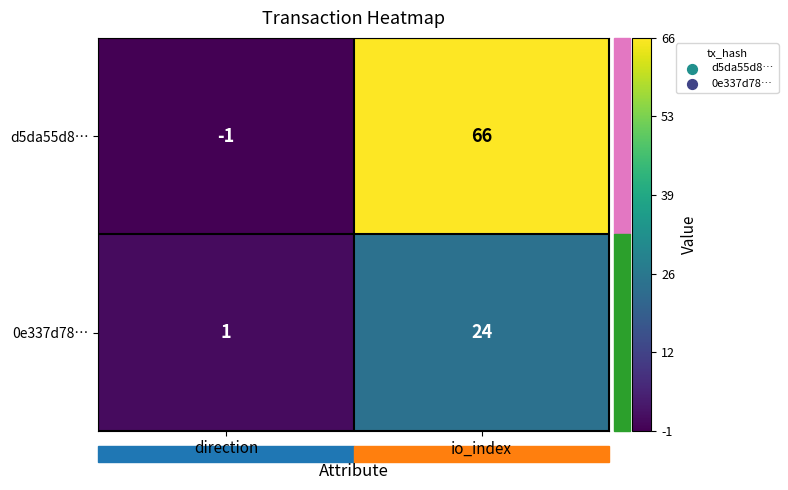

What is the difference between the maximum and minimum values in the 0e337d78… series?

23